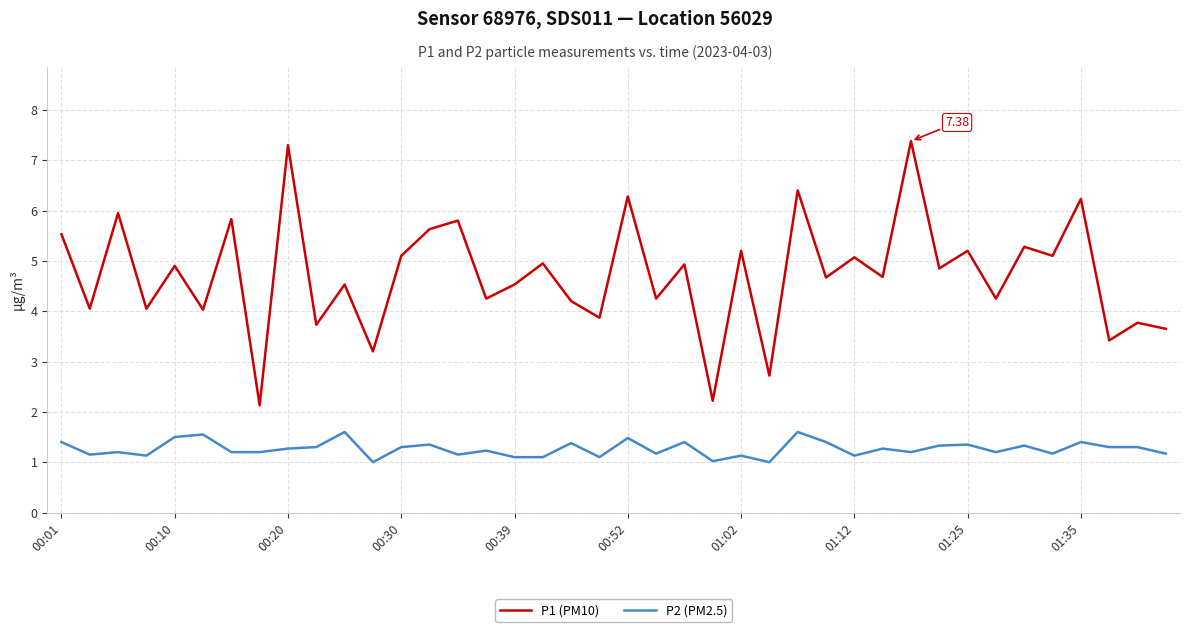

True or false: P1 (PM10) and P2 (PM2.5) intersect in this chart.

False